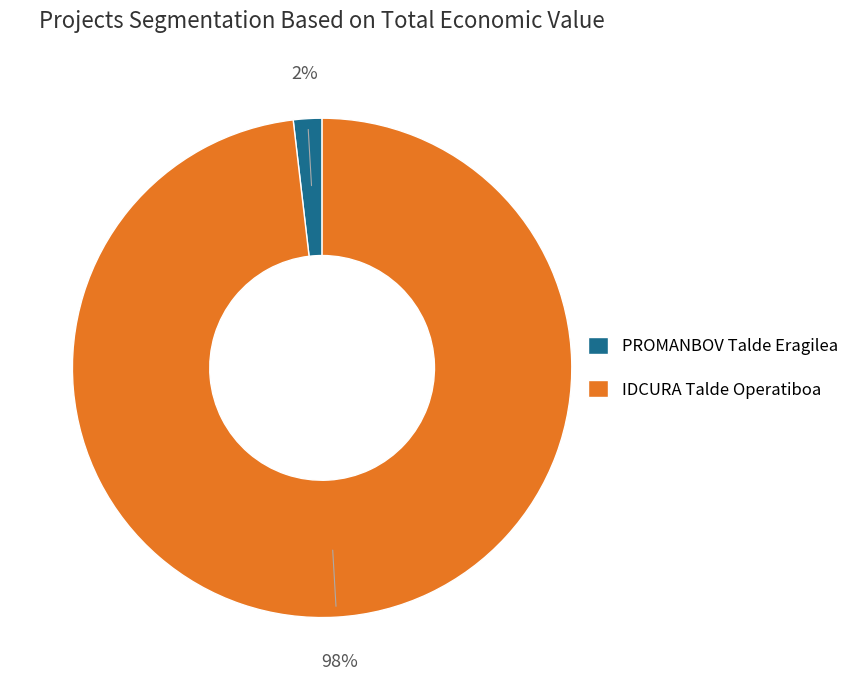

To the nearest percent, what is the difference between the PROMANBOV Talde Eragilea and IDCURA Talde Operatiboa slice percentages?

96%